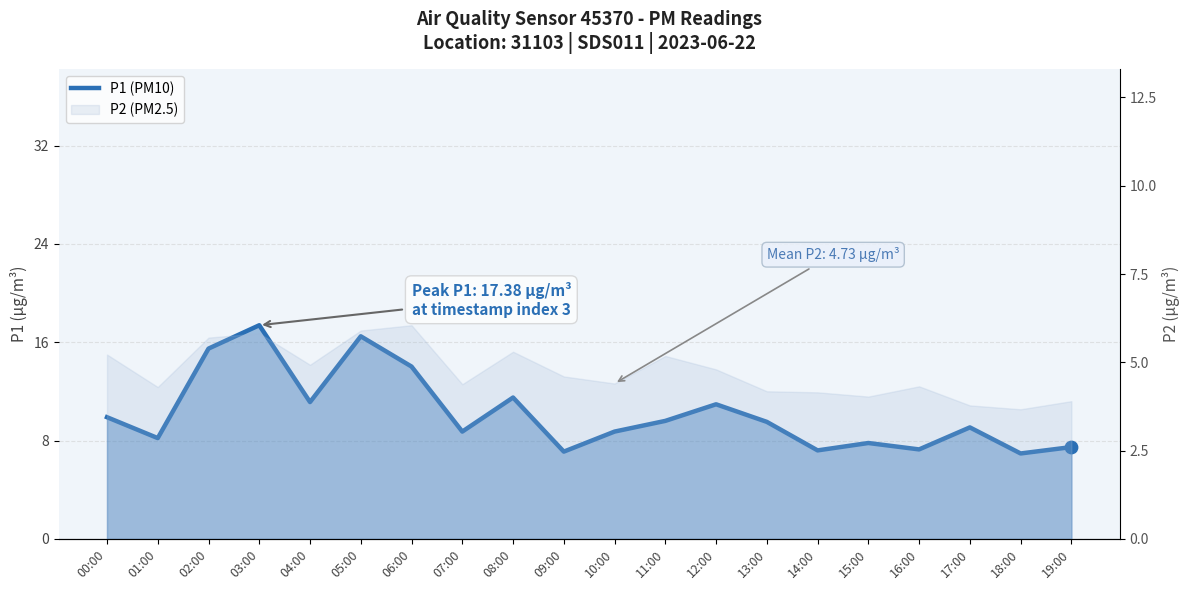

What is the ratio of the value at 09:00 to the value at 15:00?

0.9